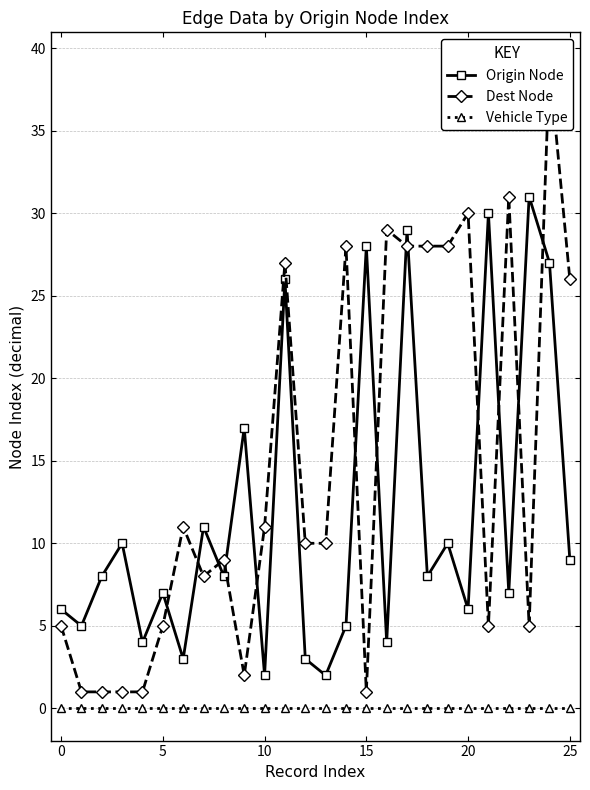

True or false: Origin Node has more than 1 points higher than both neighbors.

True